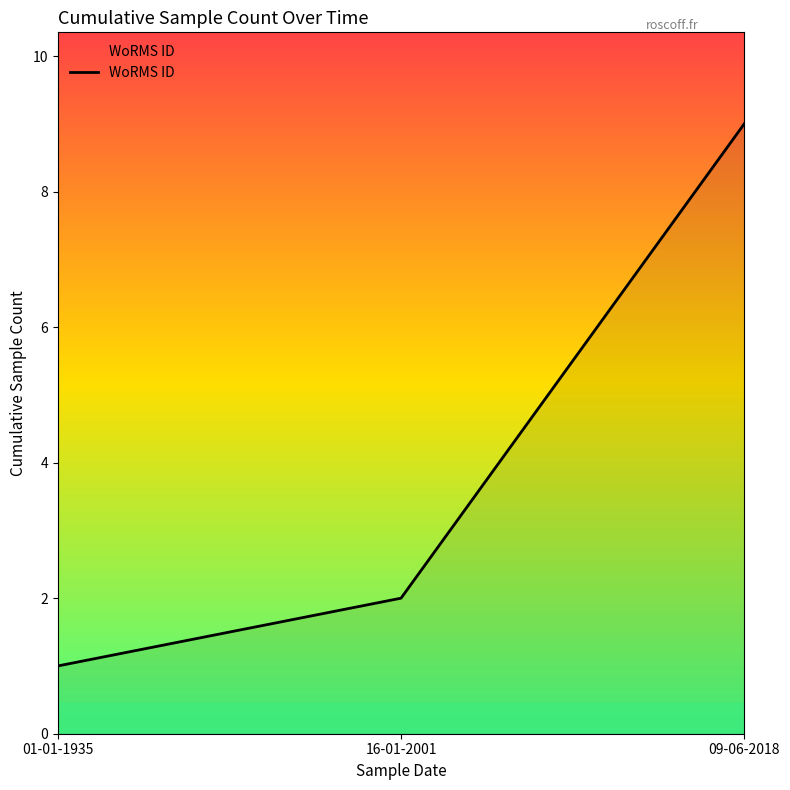

What is the difference between the values at 16-01-2001 and 01-01-1935?

1